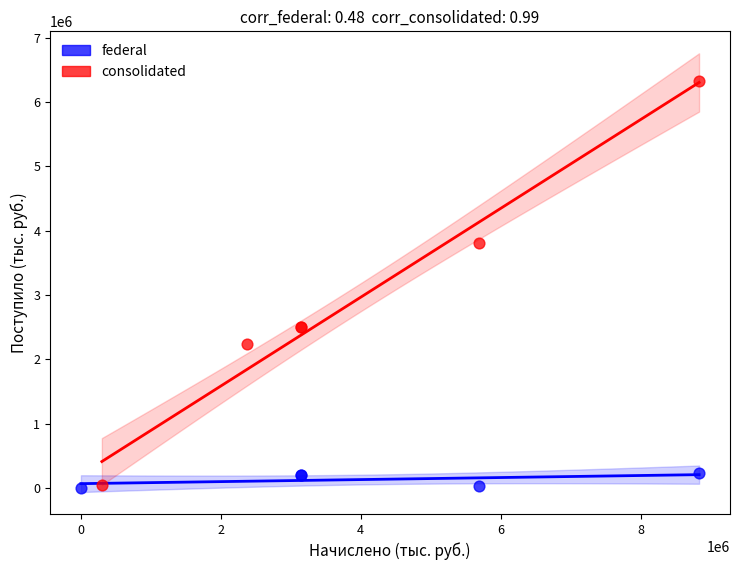

Which series reaches the maximum Y coordinate?

consolidated